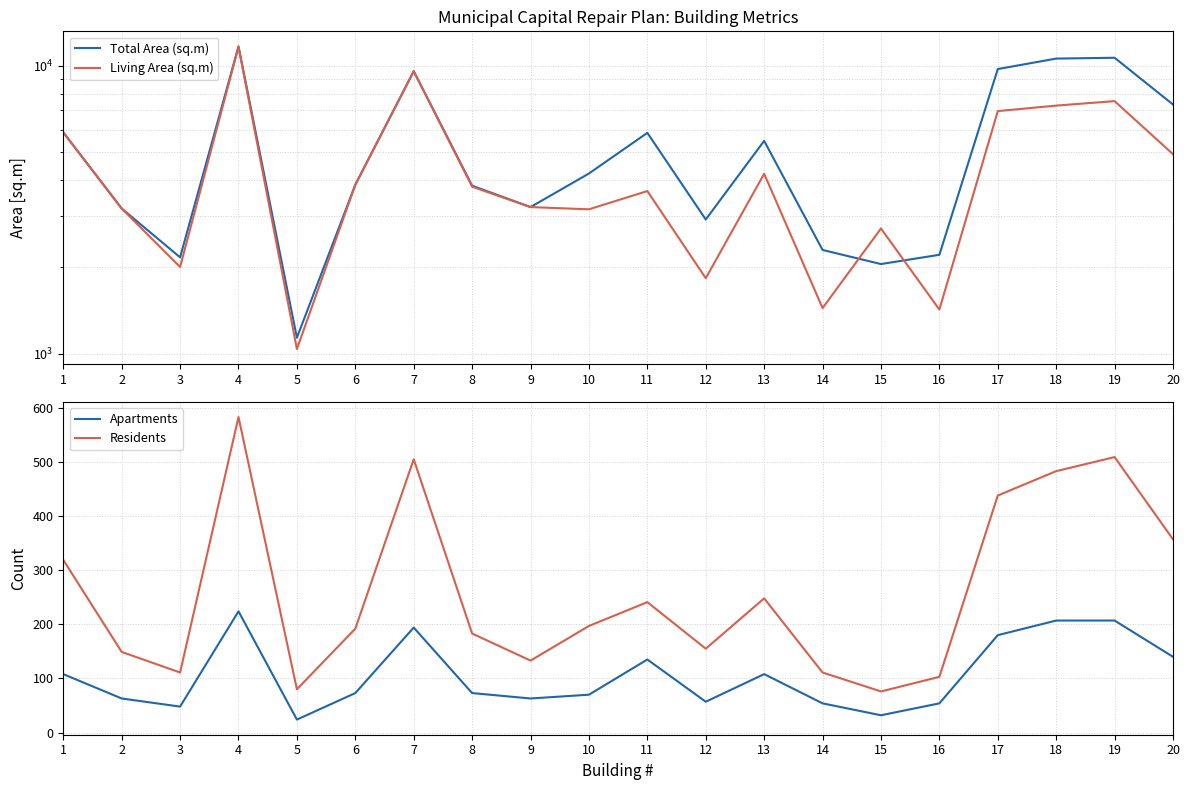

What is the value of the Apartments point at the 1st from the left?

108.0